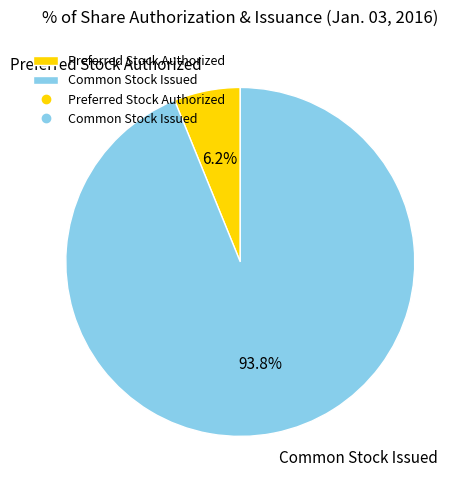

What percentage is NOT represented by Common Stock Issued?

6.2%